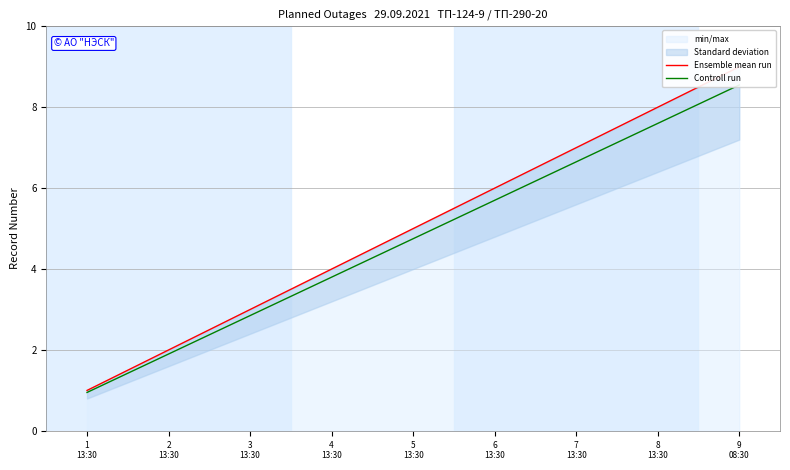

At which label does Ensemble mean run first exceed 5?

6
13:30